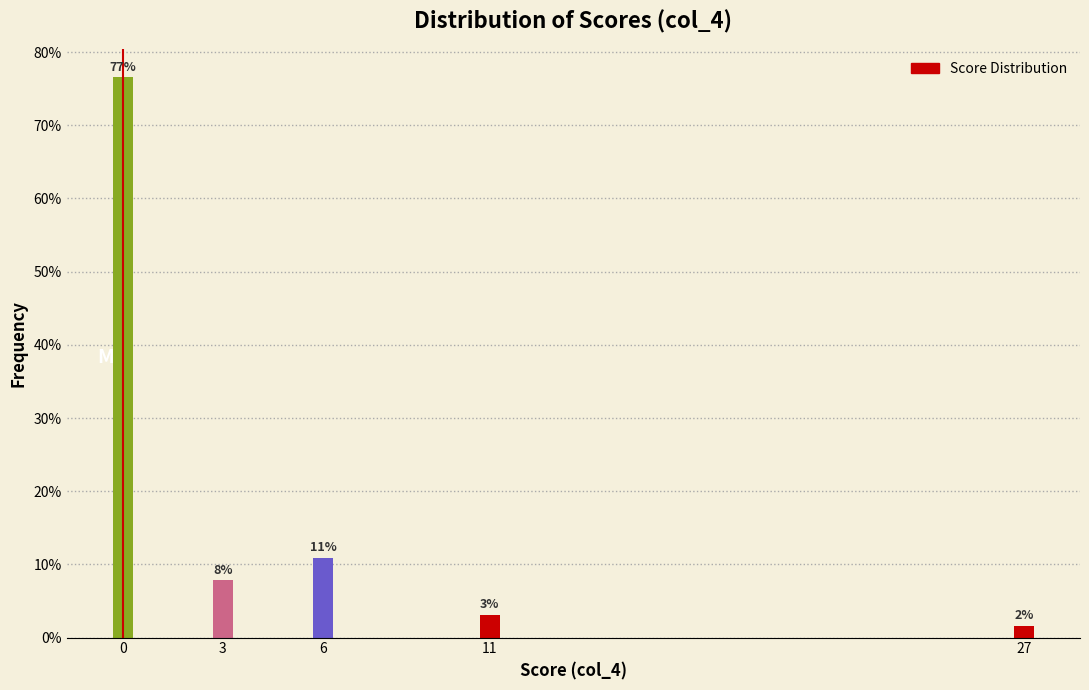

Are the bars horizontal?

No